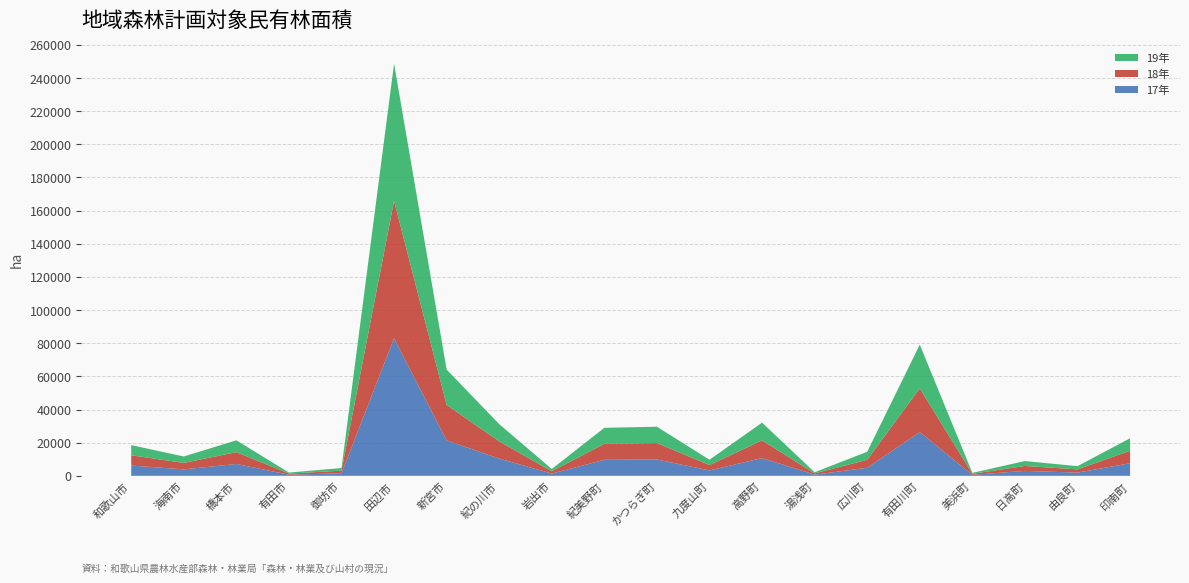

Reading left to right, list all the values displayed in this chart.

17年: 和歌山市=6200	海南市=3888	橋本市=7142	有田市=658	御坊市=1560	田辺市=82930	新宮市=21364	紀の川市=10399	岩出市=1372	紀美野町=9655	かつらぎ町=9871	九度山町=3234	高野町=10693	湯浅町=720	広川町=4831	有田川町=26381	美浜町=593	日高町=2970	由良町=1942	印南町=7555
18年: 和歌山市=6183	海南市=3888	橋本市=7140	有田市=658	御坊市=1560	田辺市=82930	新宮市=21364	紀の川市=10396	岩出市=1370	紀美野町=9655	かつらぎ町=9871	九度山町=3234	高野町=10693	湯浅町=720	広川町=4831	有田川町=26380	美浜町=593	日高町=2969	由良町=1942	印南町=7555
19年: 和歌山市=6119	海南市=3888	橋本市=7140	有田市=658	御坊市=1560	田辺市=82786	新宮市=21365	紀の川市=10396	岩出市=1368	紀美野町=9655	かつらぎ町=9871	九度山町=3233	高野町=10693	湯浅町=720	広川町=4831	有田川町=26380	美浜町=592	日高町=2969	由良町=1942	印南町=7536